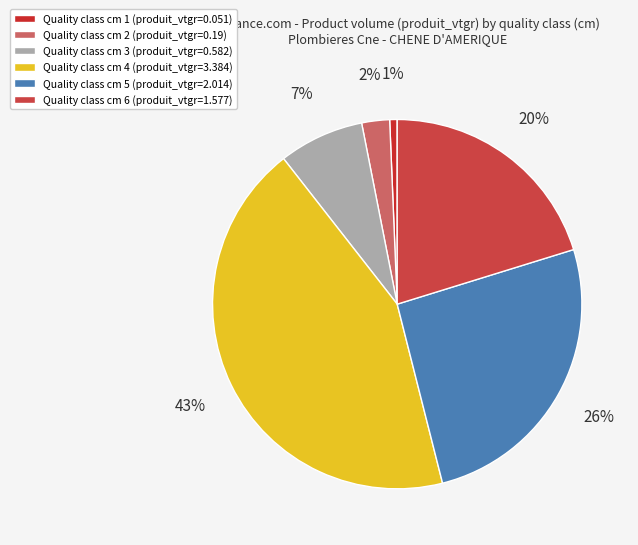

Count the number of slices in the pie.

6